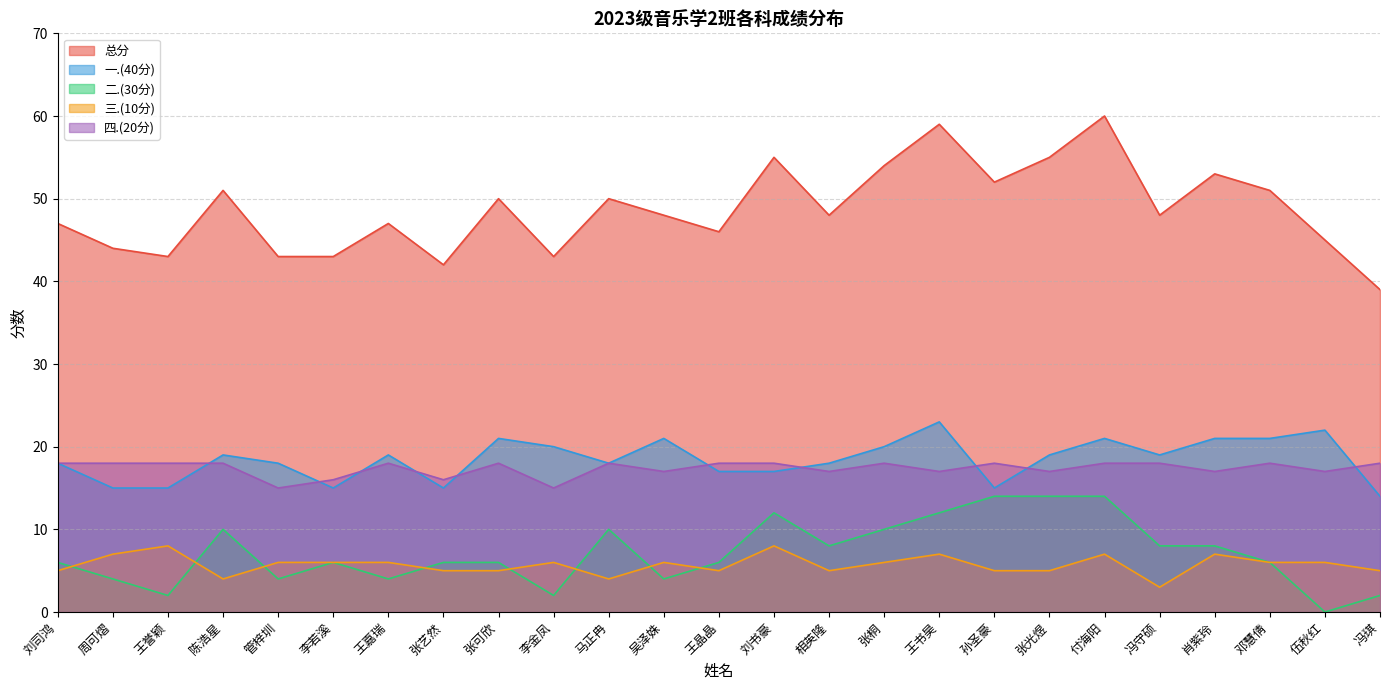

Which category has the lowest value in the 总分 series?

冯琪